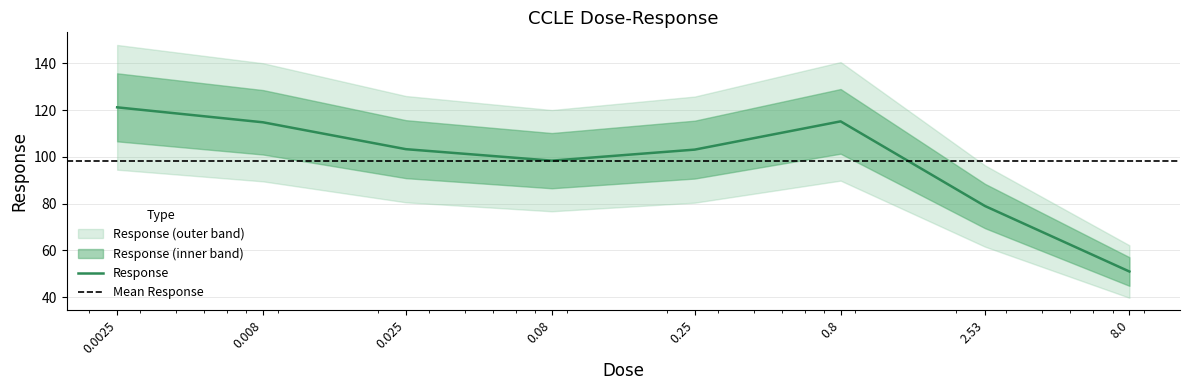

Which category has the highest value across all series?

0.0025